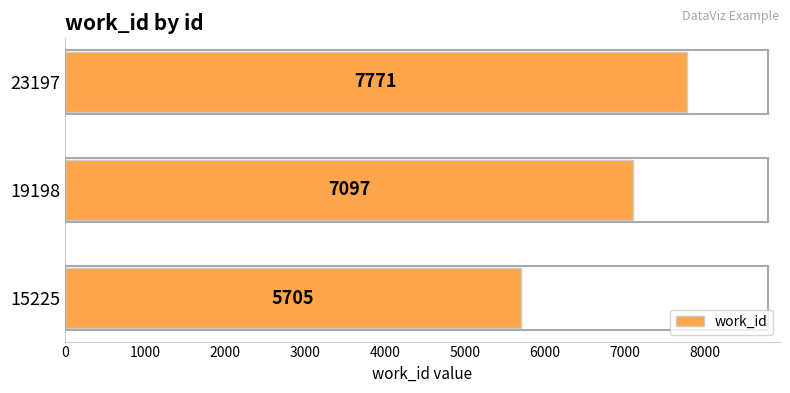

How many series are shown in this chart?

1